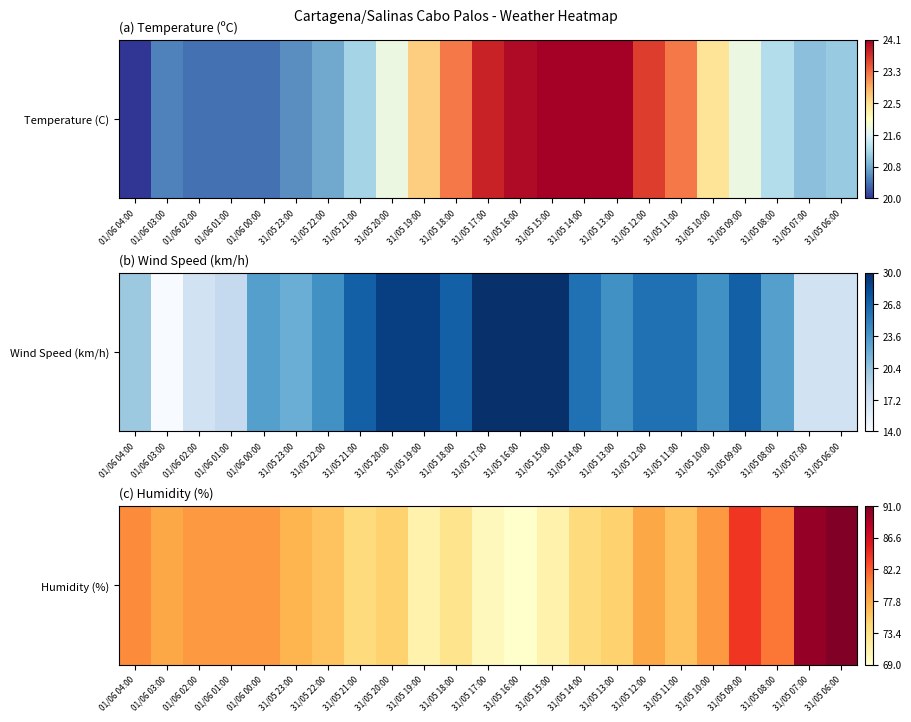

List the labels in order of value, largest first.

31/05 06:00, 31/05 07:00, 31/05 09:00, 31/05 08:00, 01/06 04:00, 01/06 02:00, 01/06 01:00, 01/06 00:00, 31/05 10:00, 01/06 03:00, 31/05 12:00, 31/05 23:00, 31/05 22:00, 31/05 11:00, 31/05 20:00, 31/05 13:00, 31/05 21:00, 31/05 14:00, 31/05 18:00, 31/05 19:00, 31/05 15:00, 31/05 17:00, 31/05 16:00